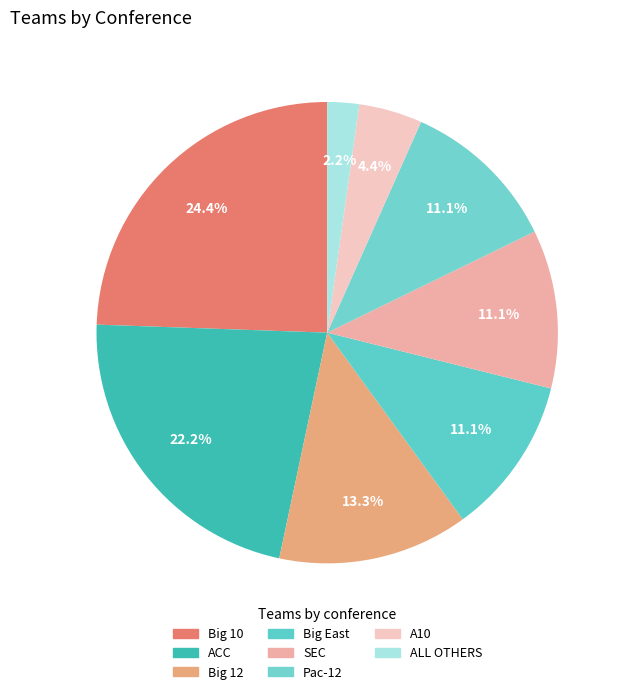

To the nearest percent, what portion does Pac-12 represent?

11%